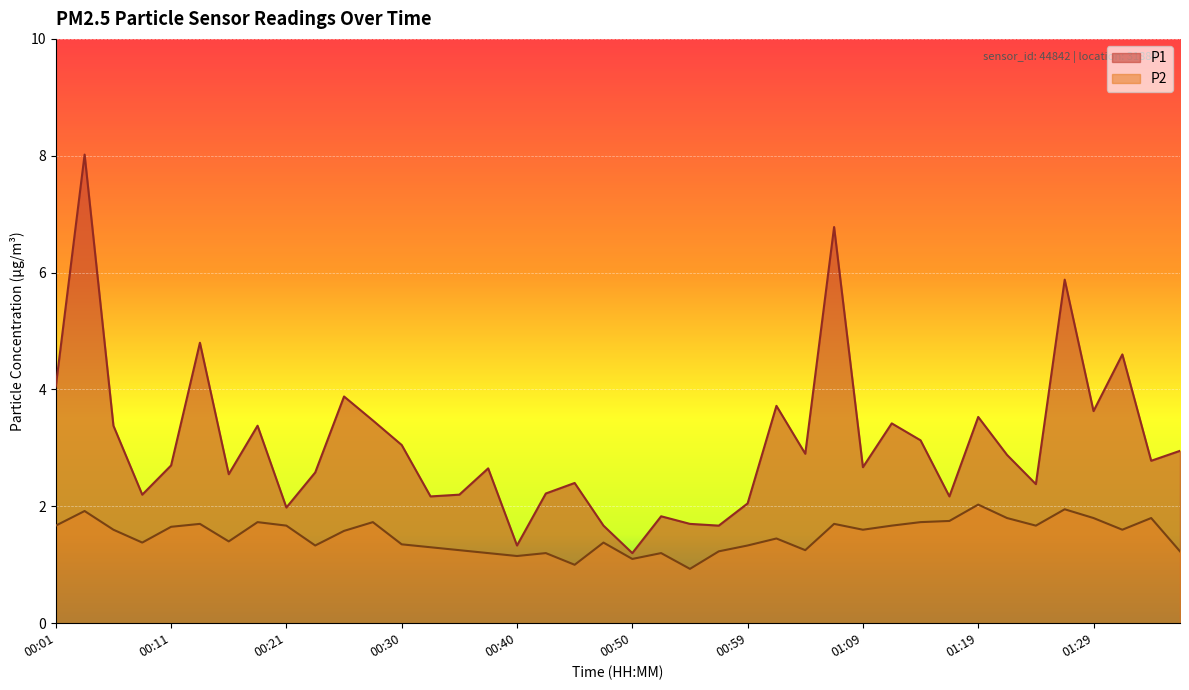

What is the average value of the P2 series?

1.5